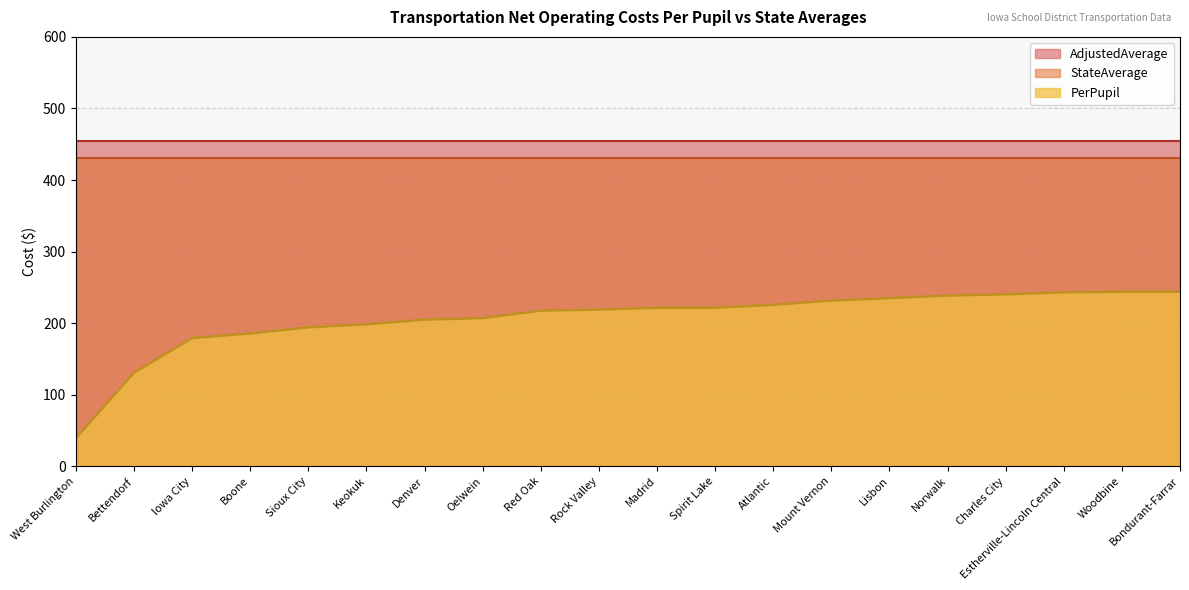

Rank the categories by StateAverage value from highest to lowest.

West Burlington, Bettendorf, Iowa City, Boone, Sioux City, Keokuk, Denver, Oelwein, Red Oak, Rock Valley, Madrid, Spirit Lake, Atlantic, Mount Vernon, Lisbon, Norwalk, Charles City, Estherville-Lincoln Central, Woodbine, Bondurant-Farrar